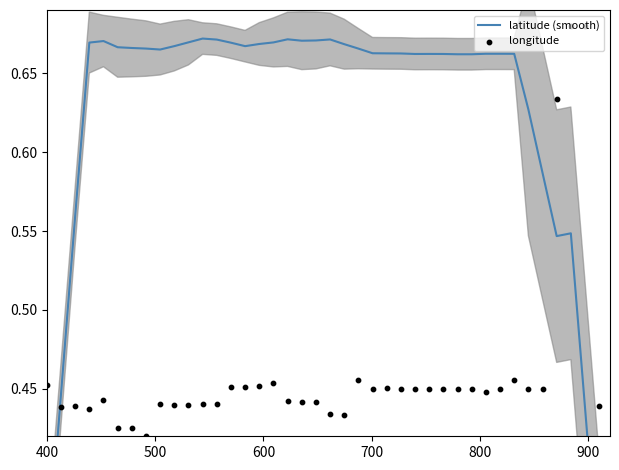

What are all the series names shown in the legend?

latitude (smooth), longitude